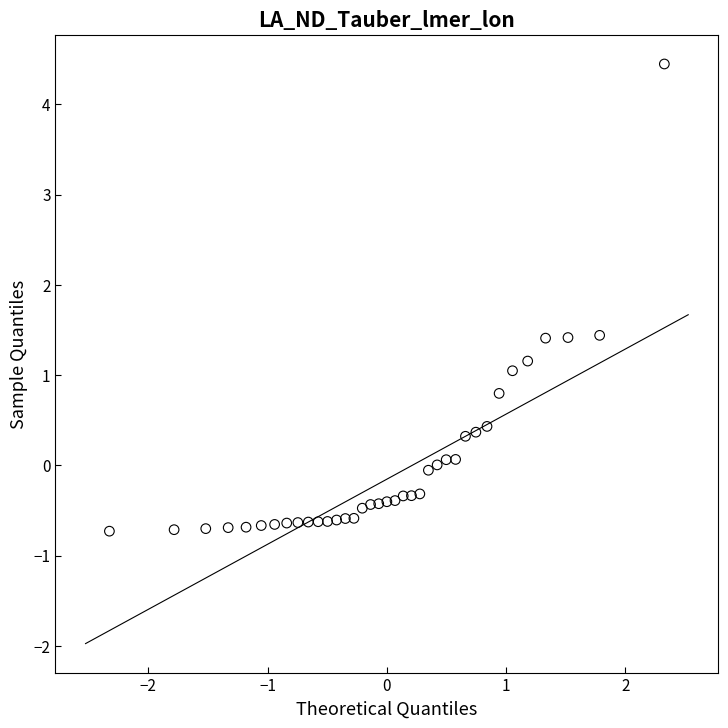

What is the range of Y values (max minus min)?

5.2